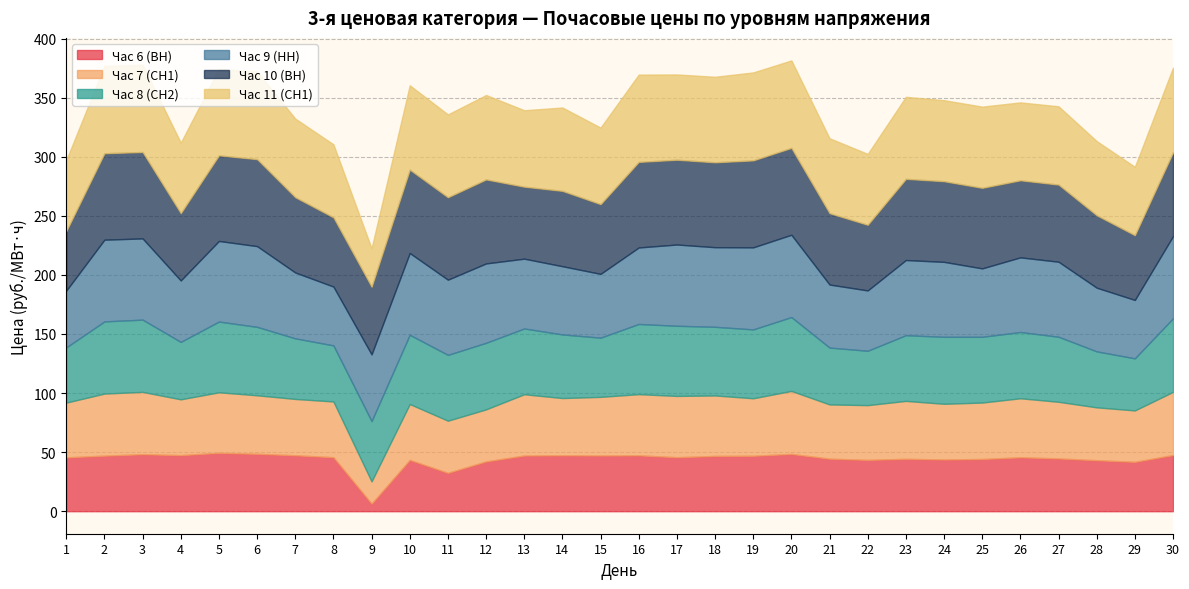

Which has a higher value, 16 or 27?

16